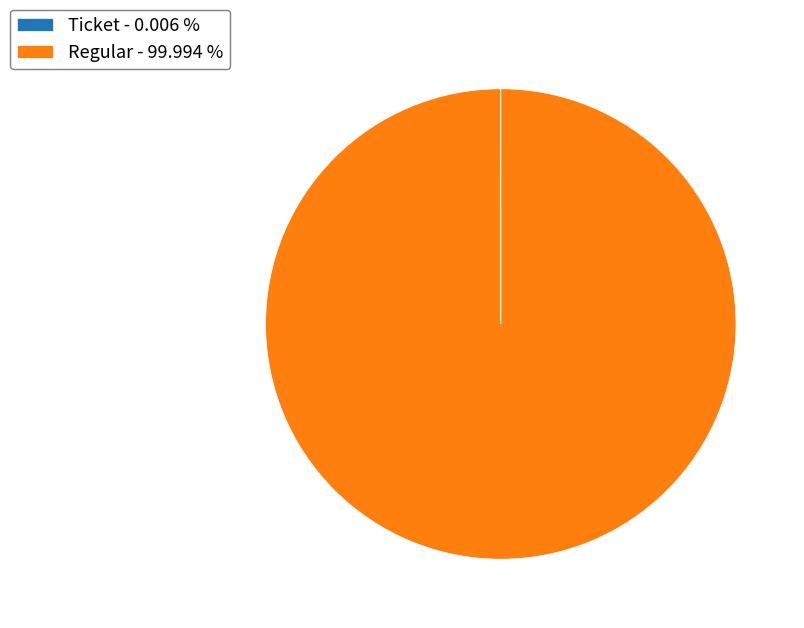

Which slice represents more than half of the pie?

Regular - 99.994 %